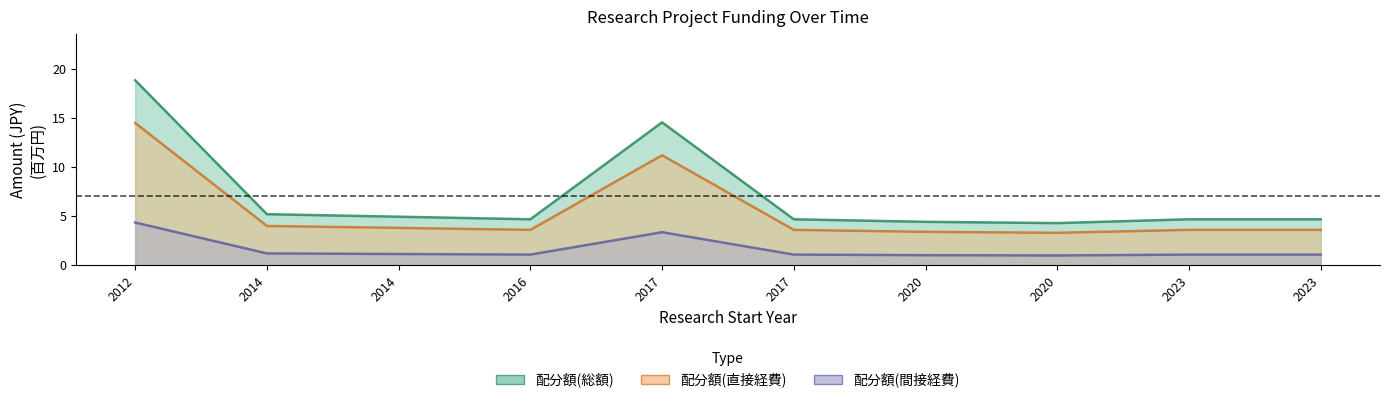

In 配分額(間接経費), how many points are lower than both neighbors (excluding endpoints)?

2